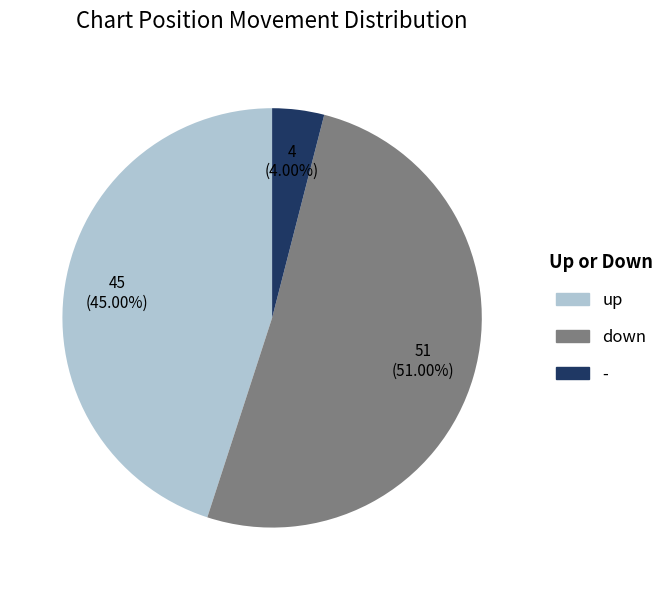

Is it true that up is 51% of the pie?

False